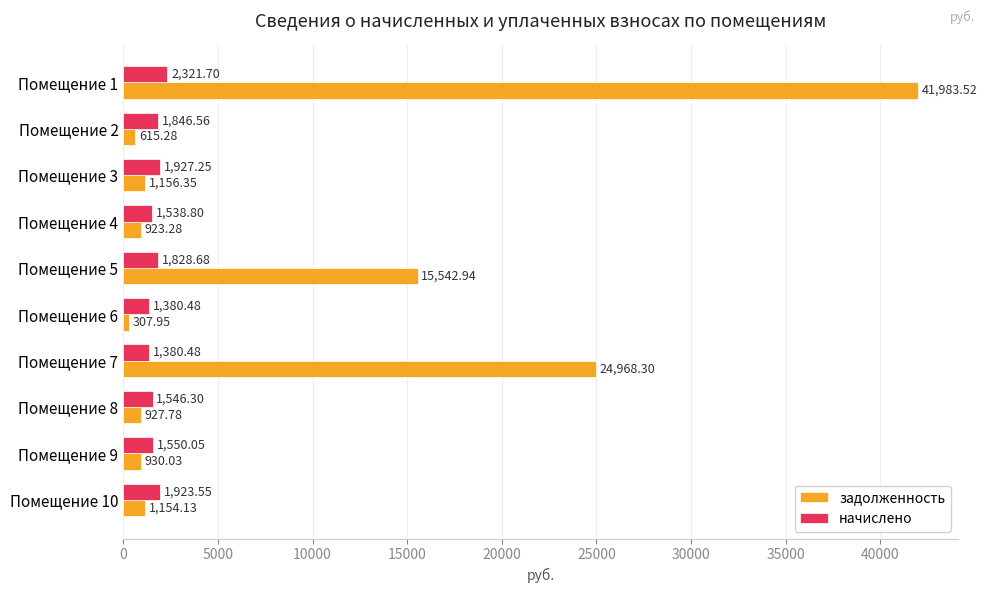

Which series has the largest range (max minus min)?

задолженность